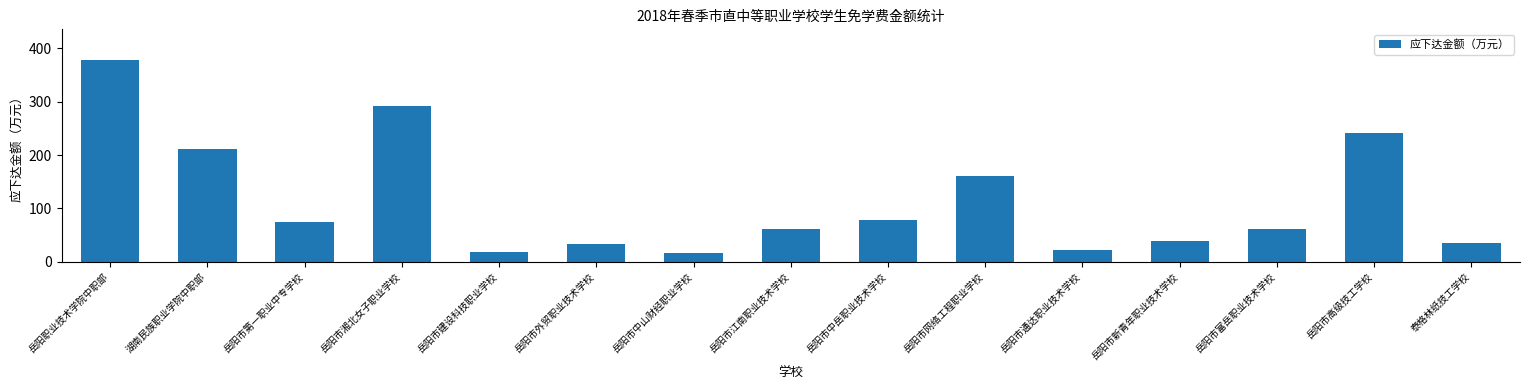

What is the sum of the values at 岳阳市网络工程职业学校 and 岳阳市外贸职业技术学校?

195.4